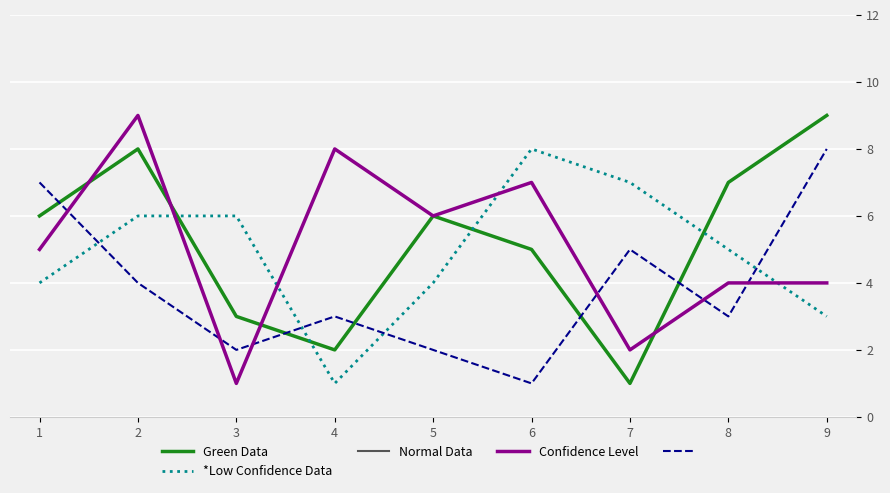

The value of Confidence Level at 2 is 9. True or false?

True